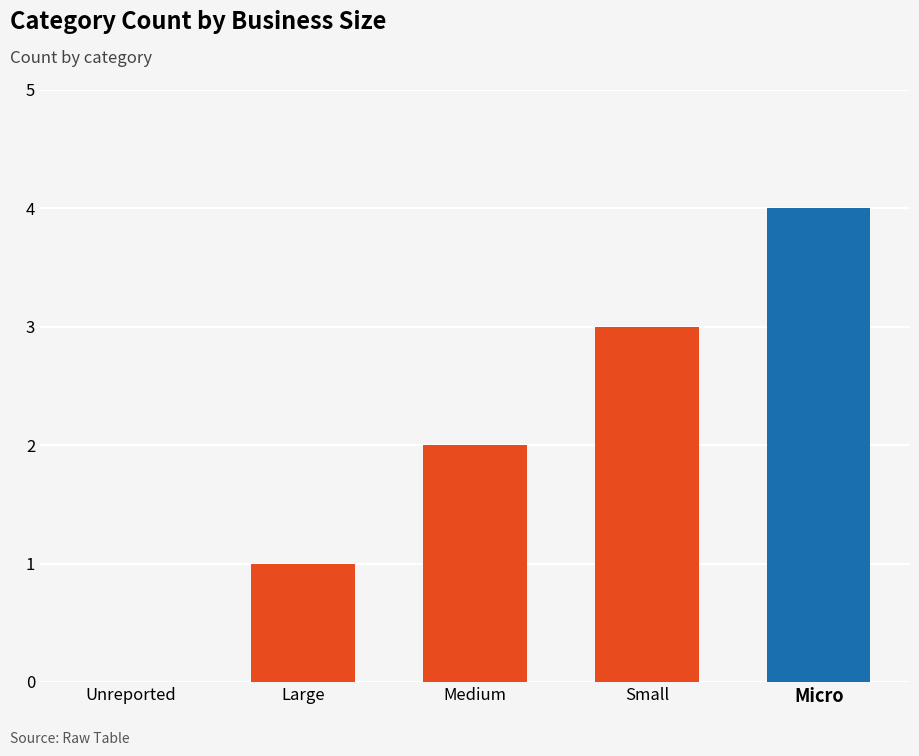

Reading left to right, list all the values displayed in this chart.

Unreported=0	Large=1	Medium=2	Small=3	Micro=4